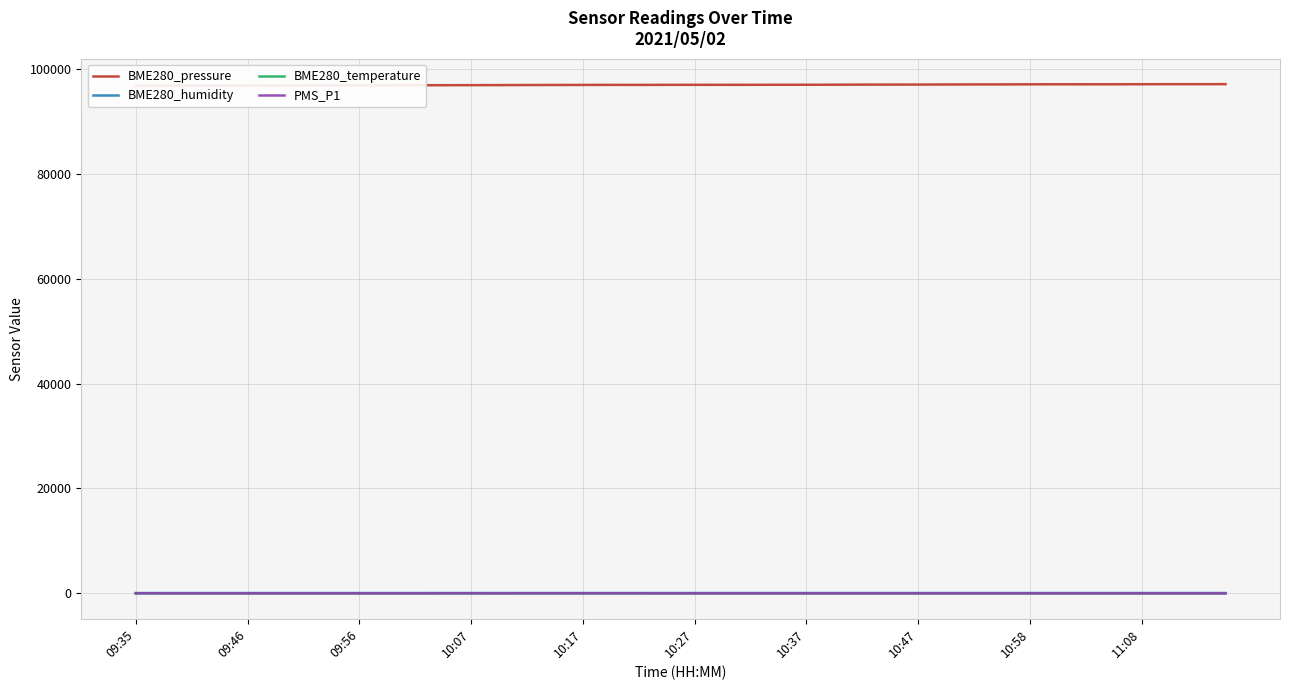

How many categories are shown in the chart?

40